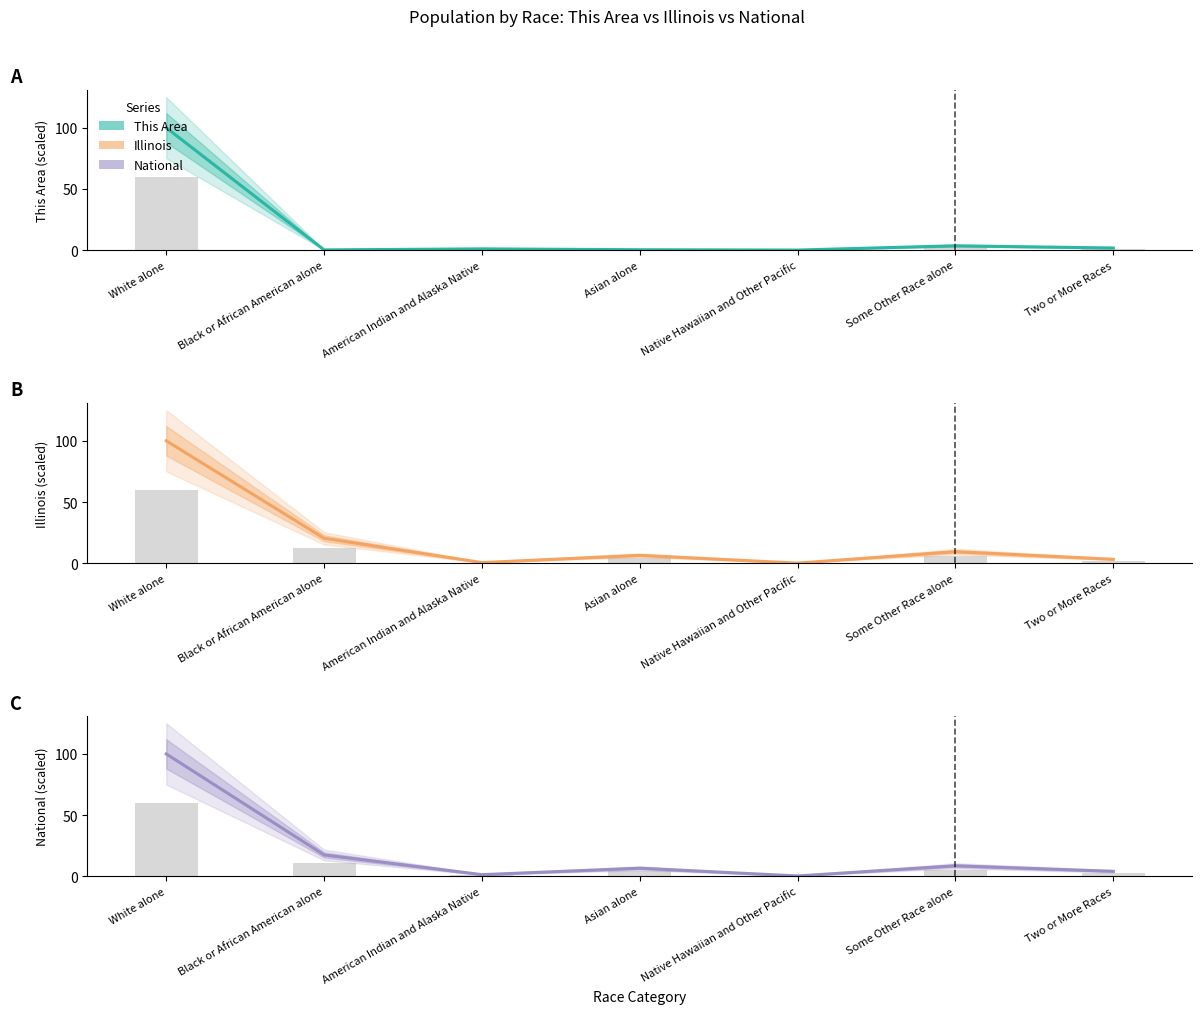

How many groups of bars are there?

7